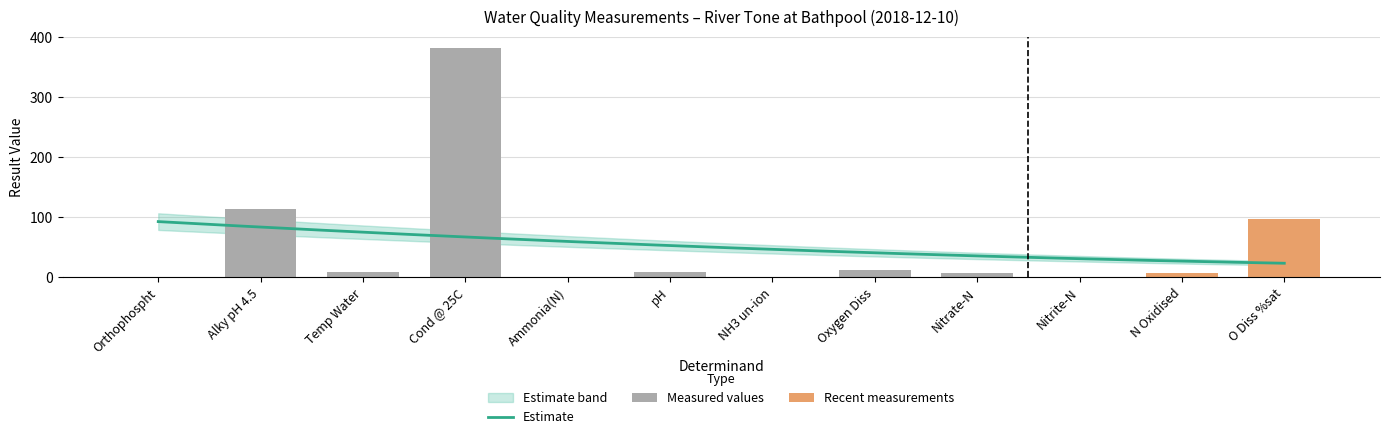

The value at Nitrite-N is 0.0. True or false?

True